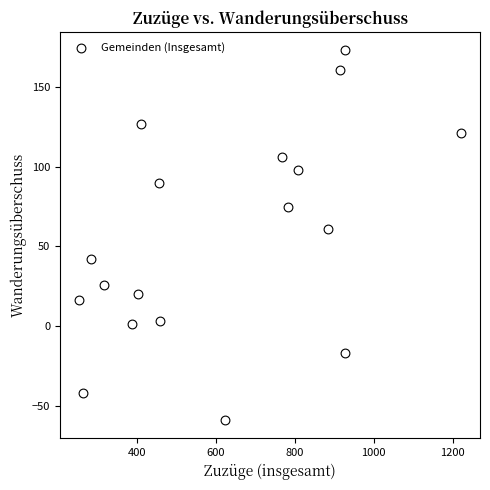

What is the range of X values (max minus min)?

968